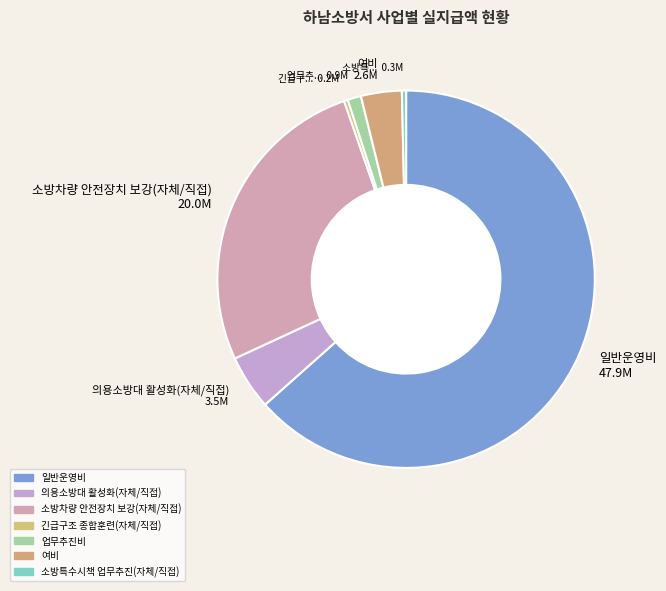

True or false: 소방특... 0.3M accounts for 14% of the total.

False